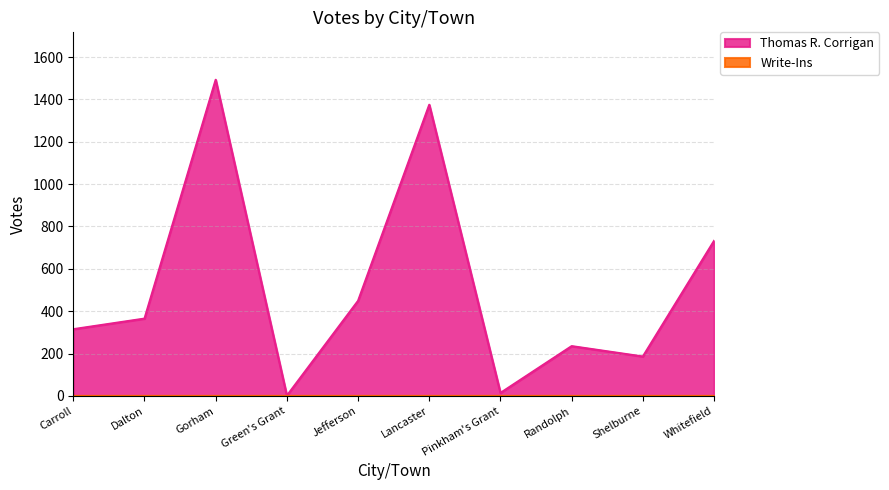

At which label does Thomas R. Corrigan reach its peak?

Gorham